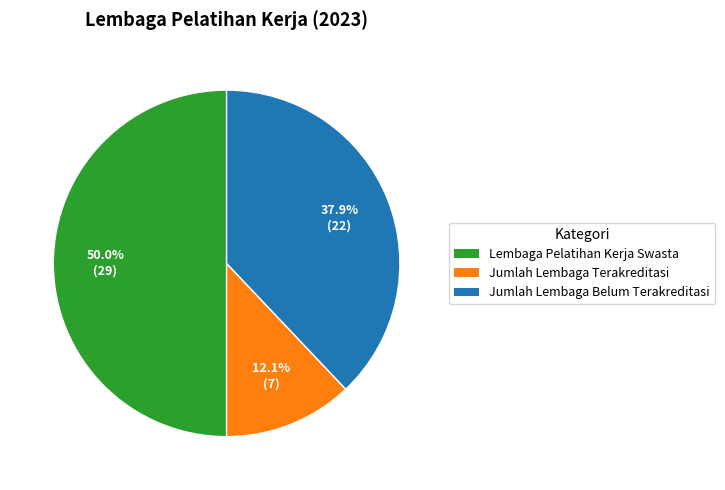

Is it true that Jumlah Lembaga Terakreditasi is 3% of the pie?

False